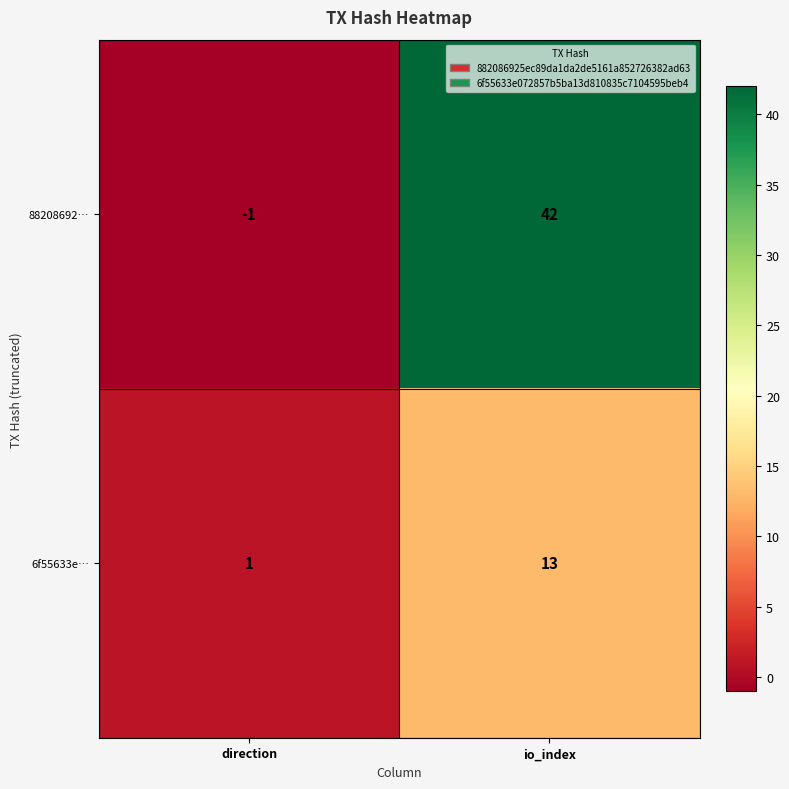

The value of 88208692… at direction is -1. True or false?

True